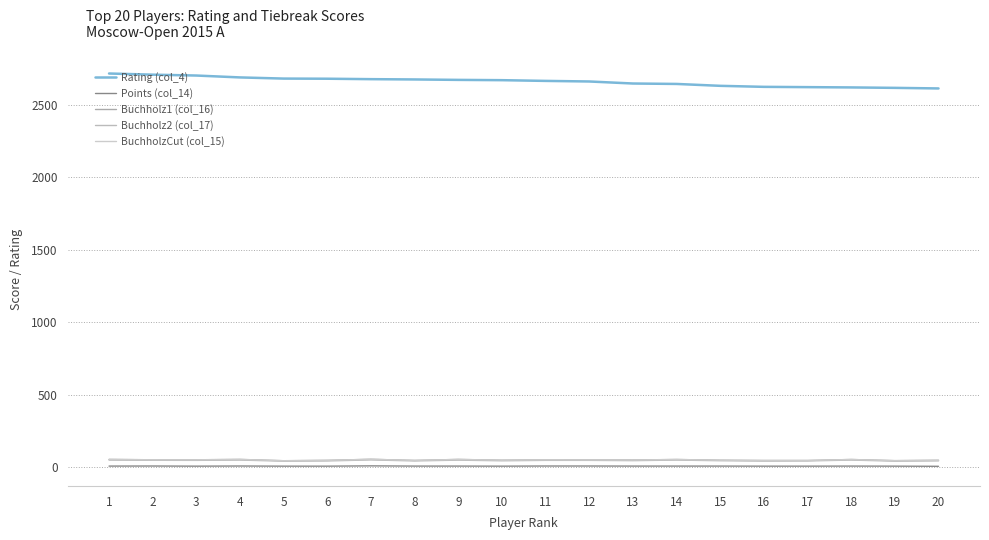

Does the chart display data point markers on the line(s)?

No